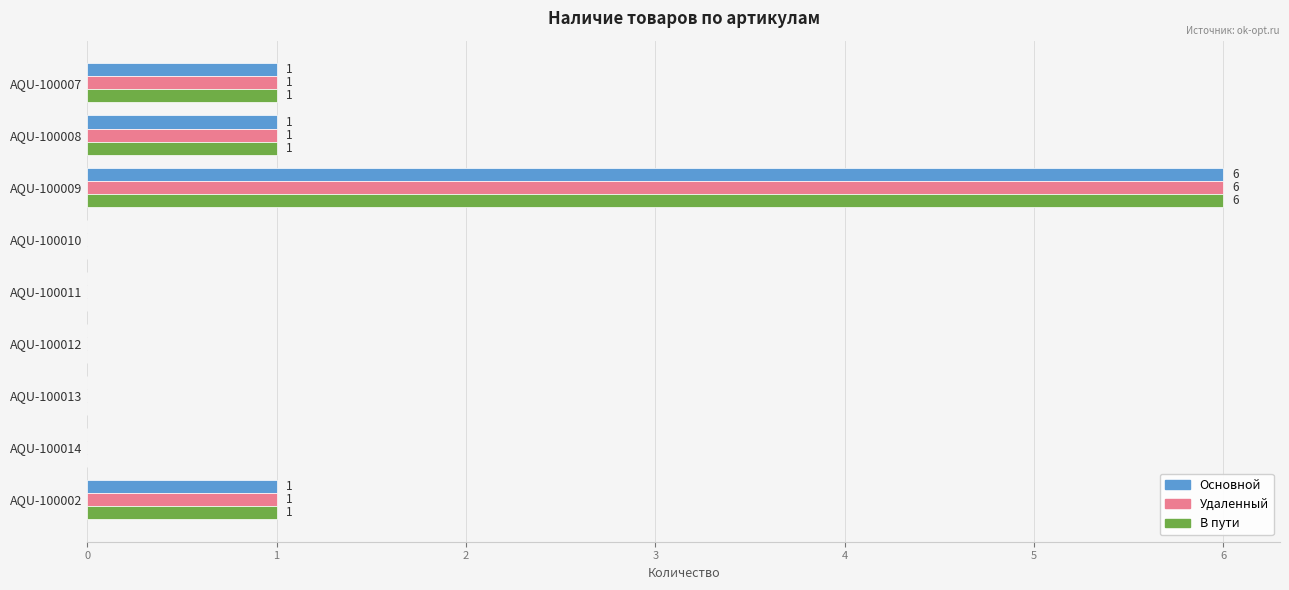

At which category is the sum across all series the highest?

AQU-100009